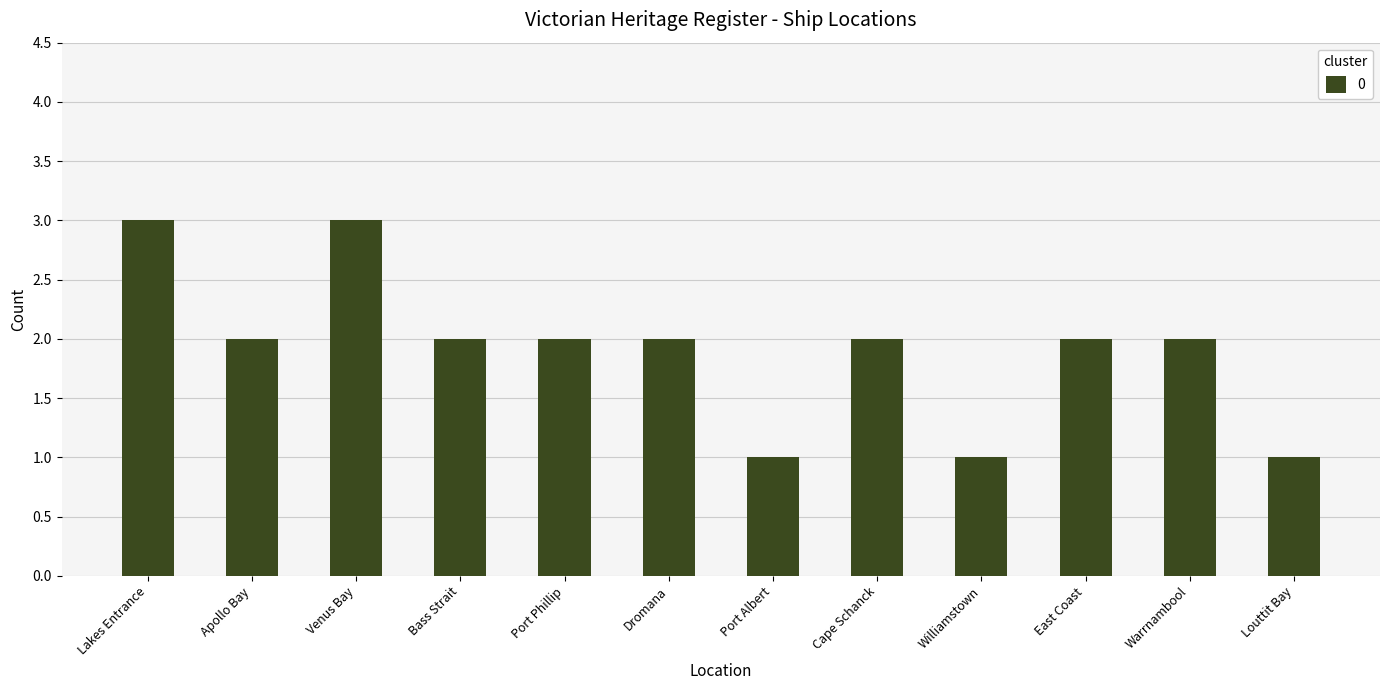

What is the sum of the values at East Coast and Bass Strait?

4